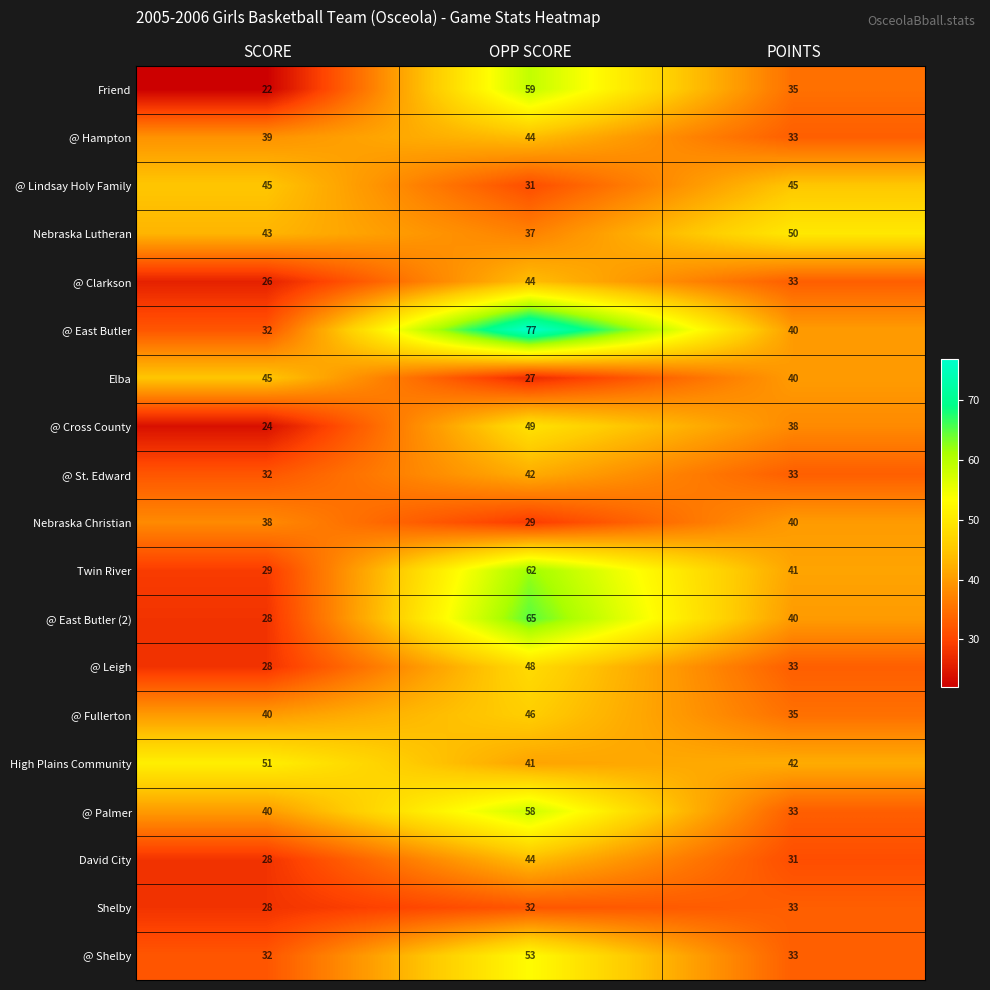

List the labels in order of @ Leigh value, smallest first.

SCORE, POINTS, OPP SCORE